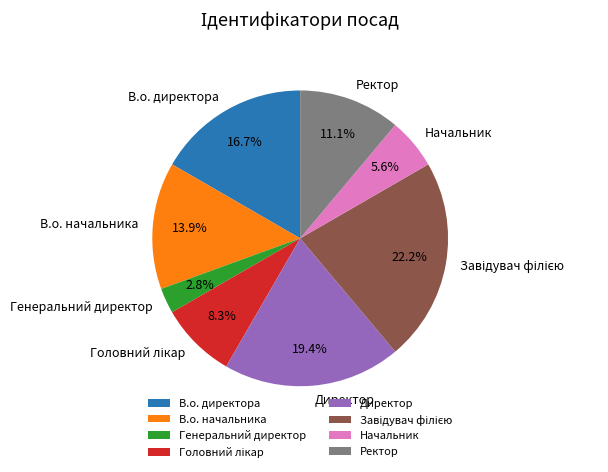

What is the smallest slice in the pie chart?

Генеральний директор